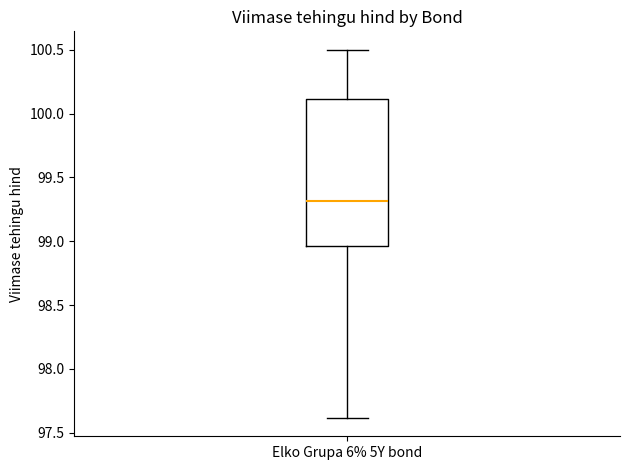

Read this box plot against the y-axis: the position of the median line, the range covered by the box, and the ends of both whiskers. The values are not printed on the chart, so give them approximately, as read against the axis.

median 99.30, box 98.95 to 100.10, whiskers 97.60 to 100.50